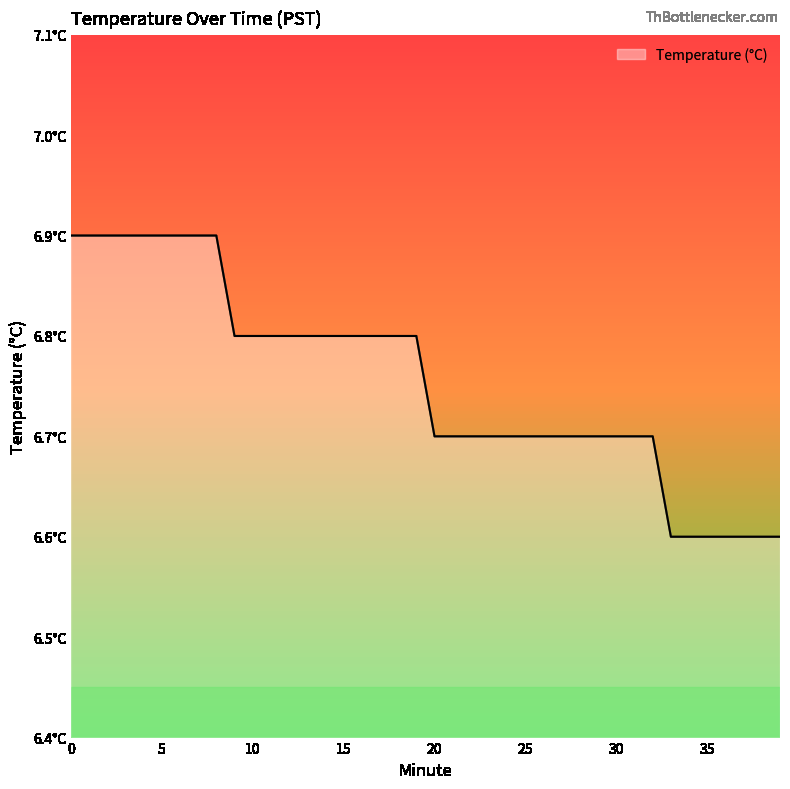

What is the value of the 39th point from the left?

6.6